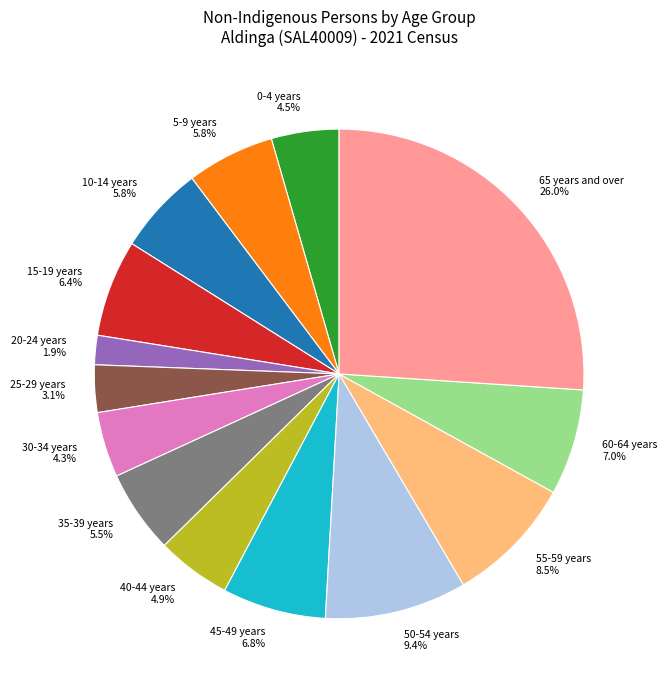

What is the ratio of the value at 65 years and over to the value at 35-39 years?

4.7